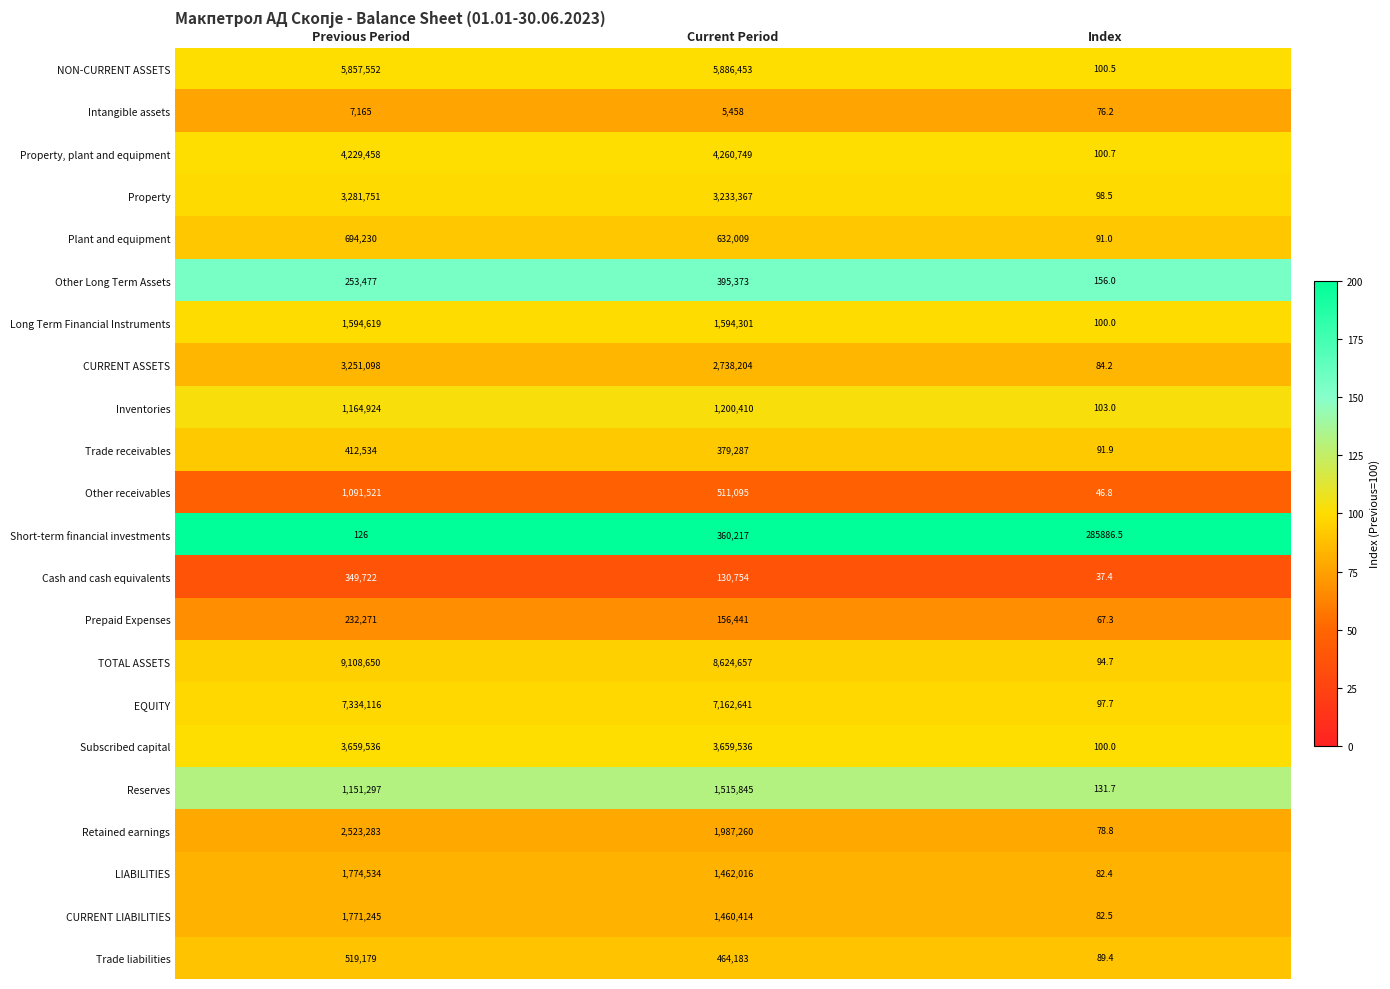

At Current Period, list the series in order from smallest to largest.

Intangible assets, Cash and cash equivalents, Prepaid Expenses, Short-term financial investments, Trade receivables, Other Long Term Assets, Trade liabilities, Other receivables, Plant and equipment, Inventories, CURRENT LIABILITIES, LIABILITIES, Reserves, Long Term Financial Instruments, Retained earnings, CURRENT ASSETS, Property, Subscribed capital, Property, plant and equipment, NON-CURRENT ASSETS, EQUITY, TOTAL ASSETS